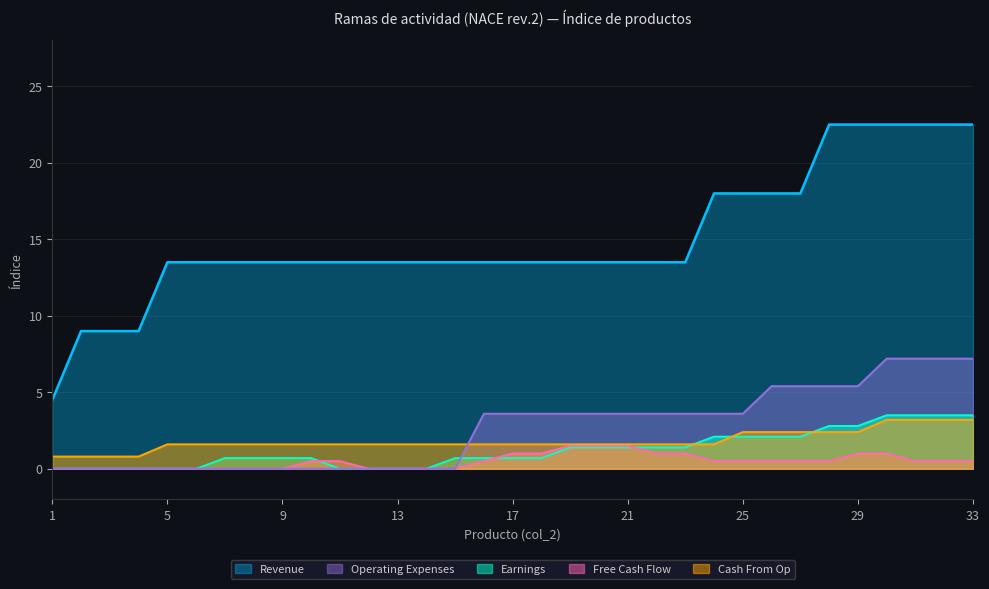

Which series has the widest spread of values?

Revenue